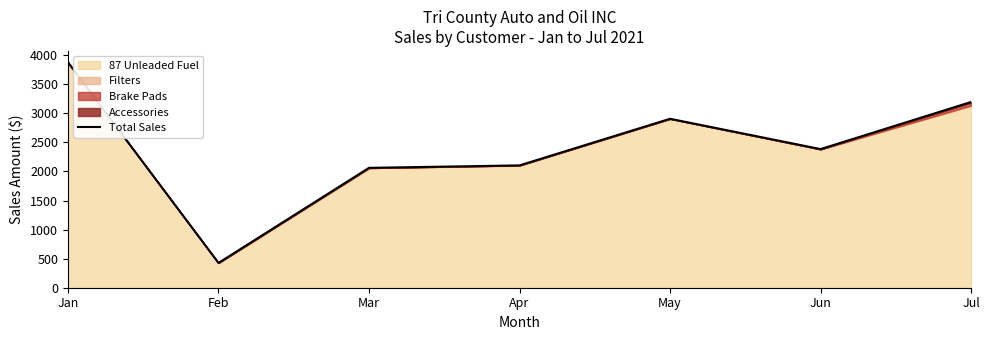

At which label does the data first exceed 2384?

Jan